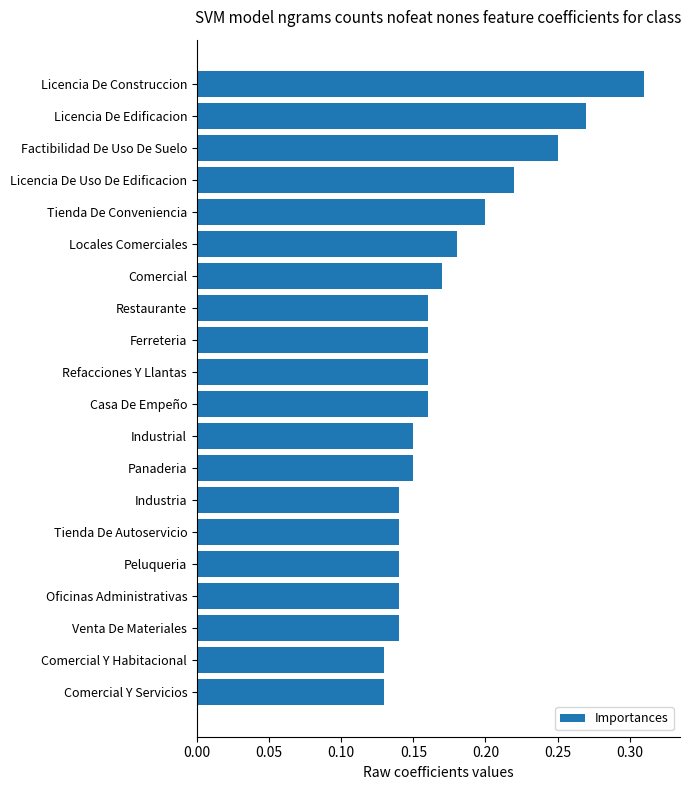

What is the label of the 2nd bar from the bottom?

Comercial Y Habitacional